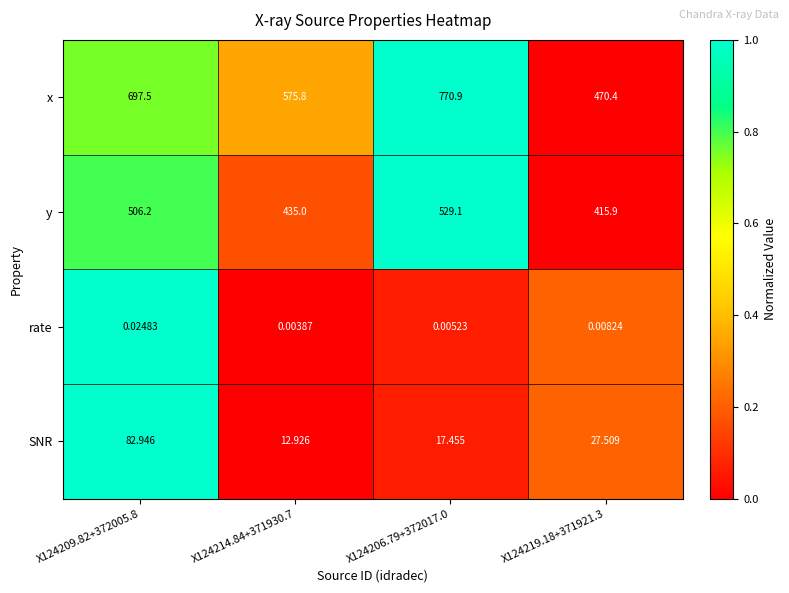

Between X124209.82+372005.8 and X124214.84+371930.7, which series saw the biggest shift?

x